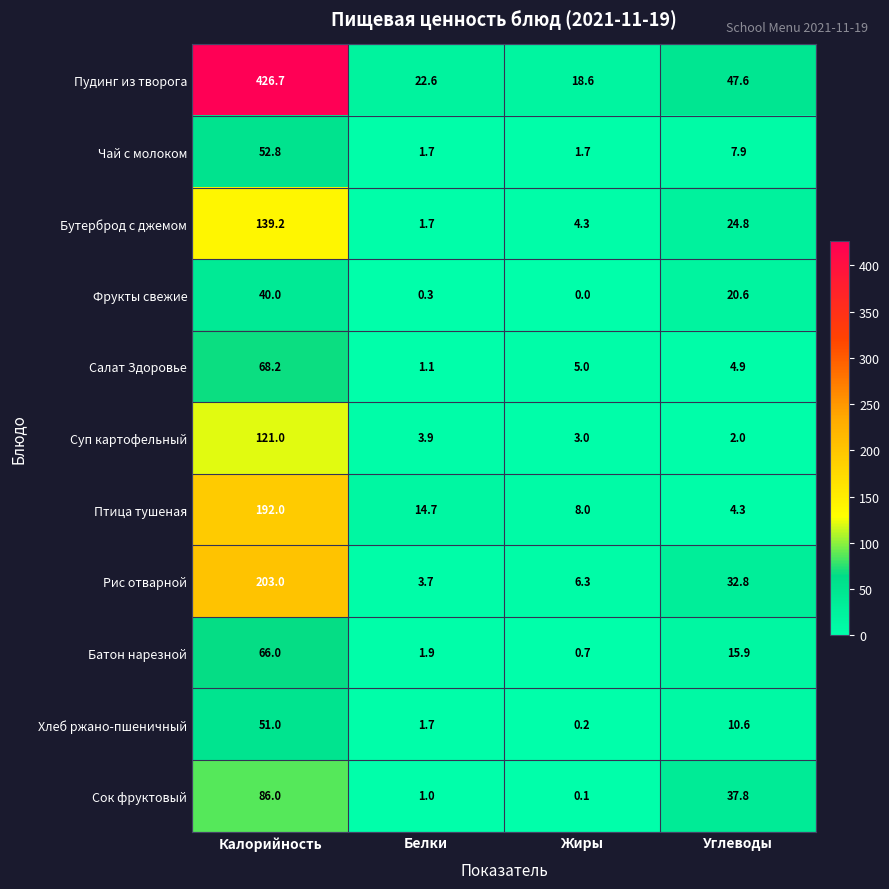

What is the approximate value of Фрукты свежие at Калорийность?

40.0